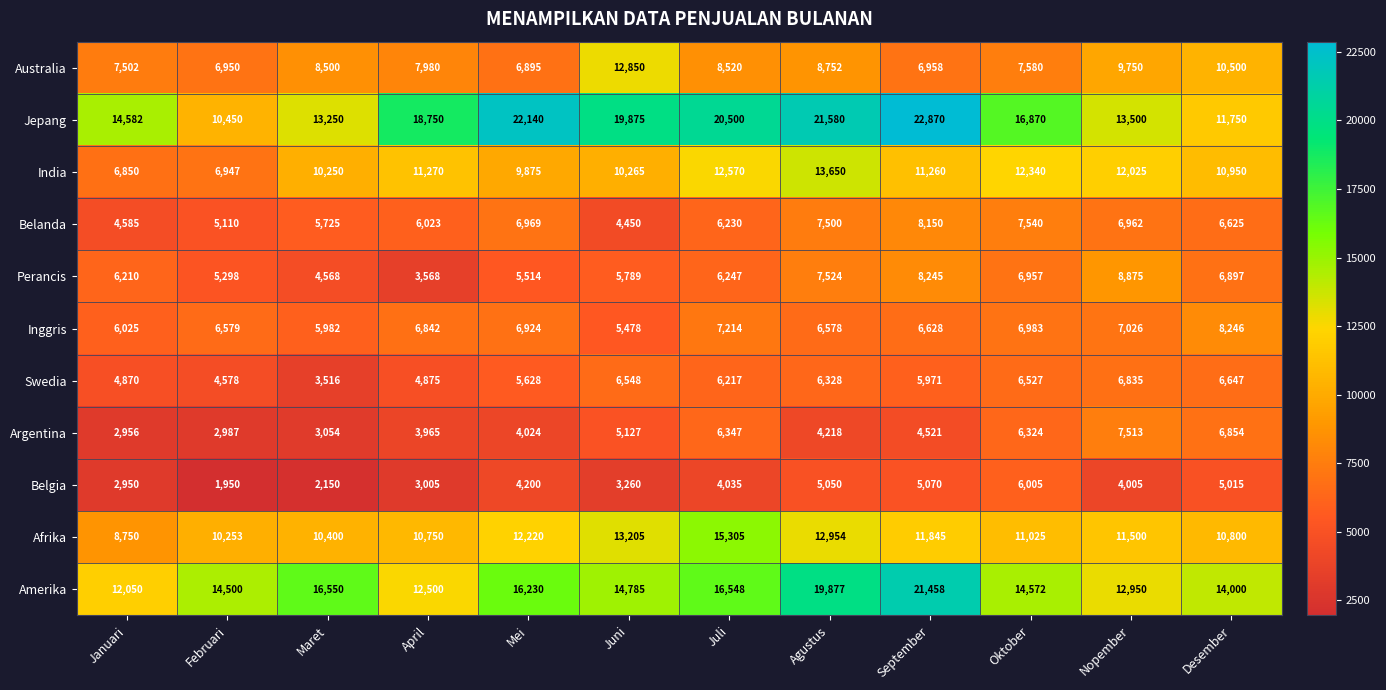

What is the approximate value of Belanda at Februari, to the nearest 50?

5100